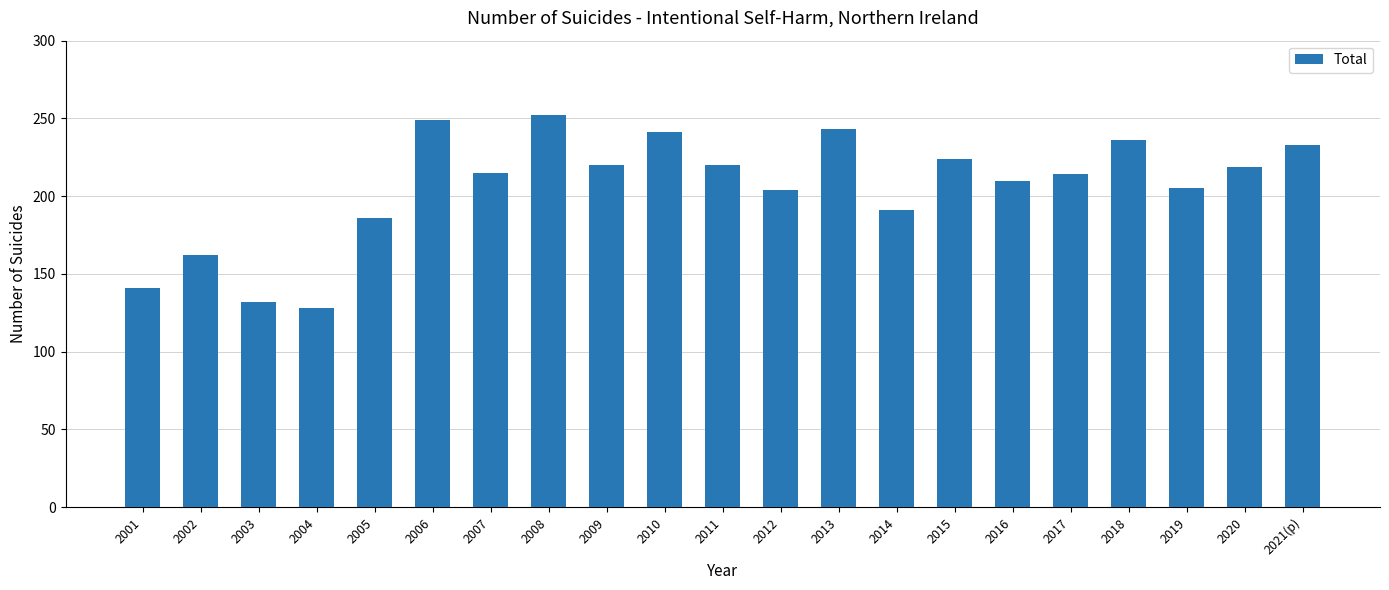

What is the label of the 19th bar from the left?

2019